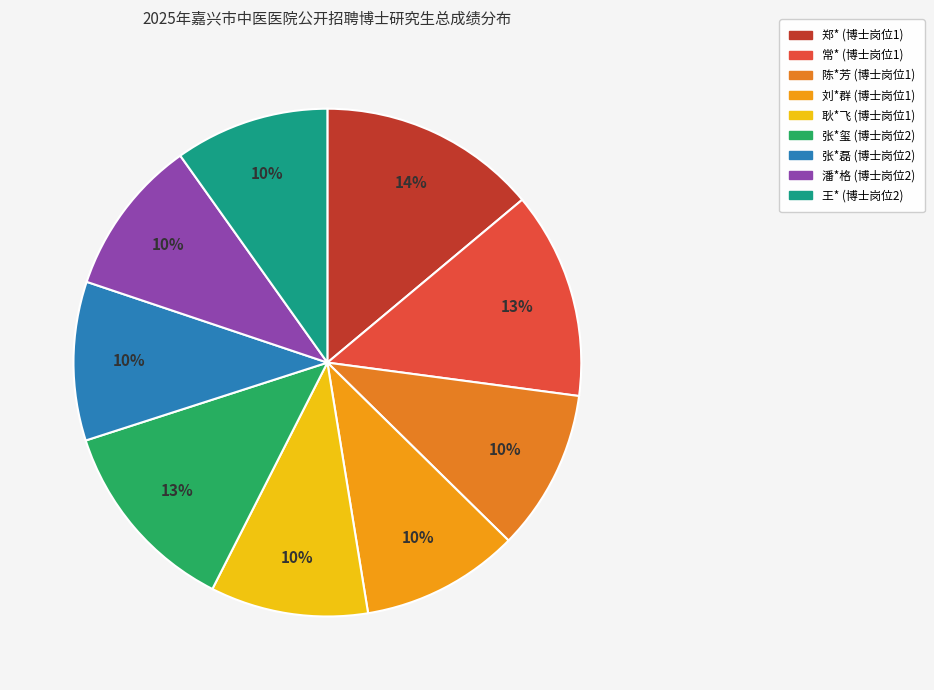

To the nearest percent, what is the difference between the largest and smallest slice percentages?

4%